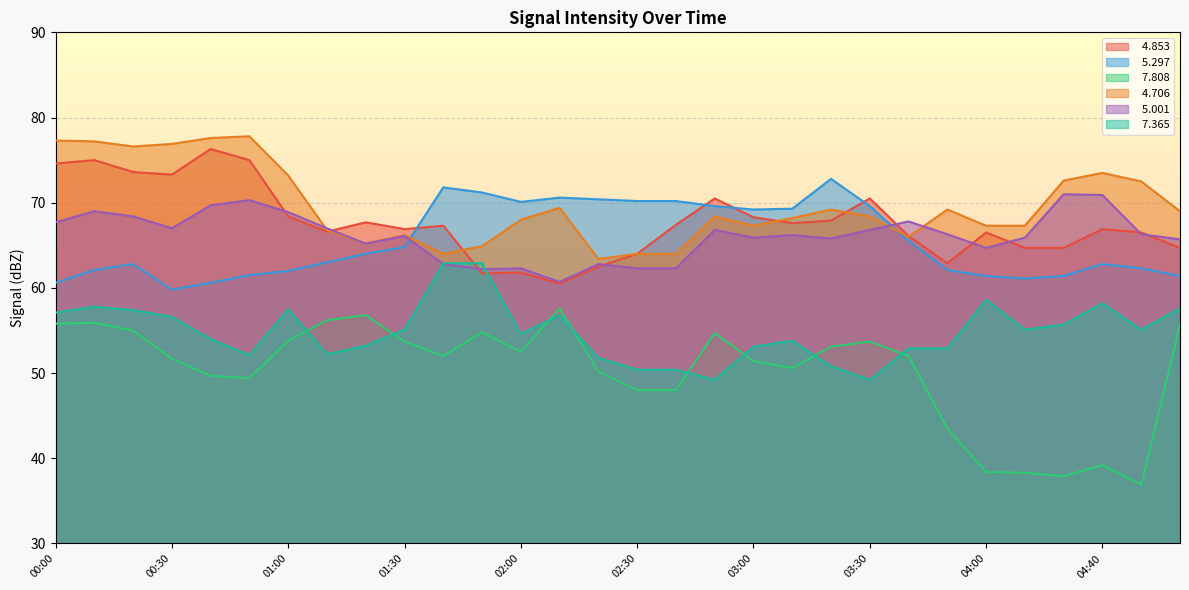

True or false:   5.001 and   7.365 intersect in this chart.

True